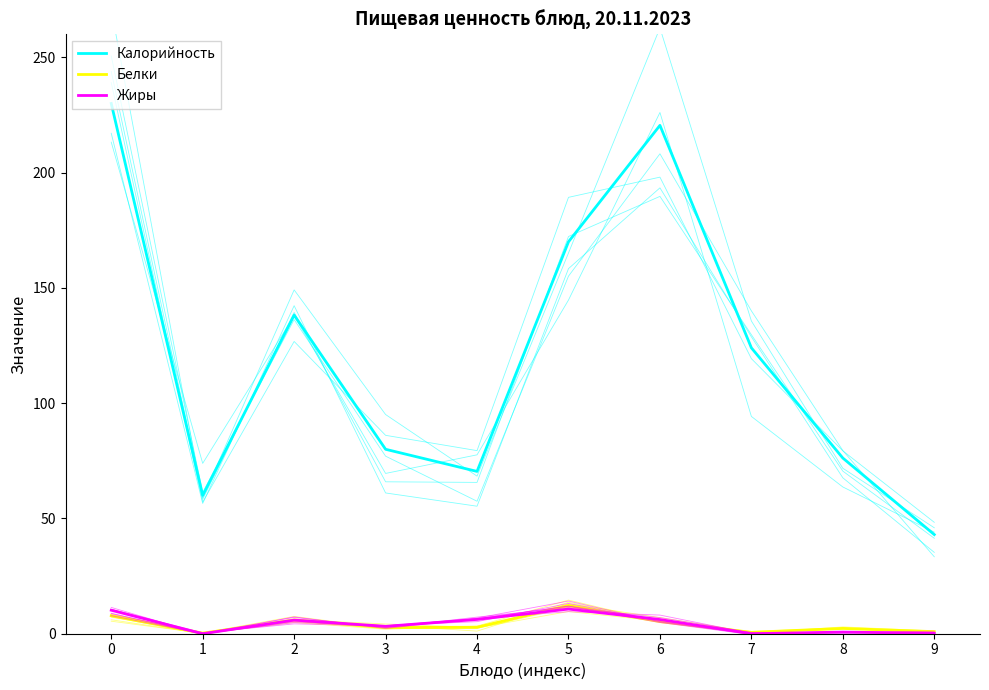

Rank the series by their maximum value, from highest to lowest.

Калорийность, Белки, Жиры